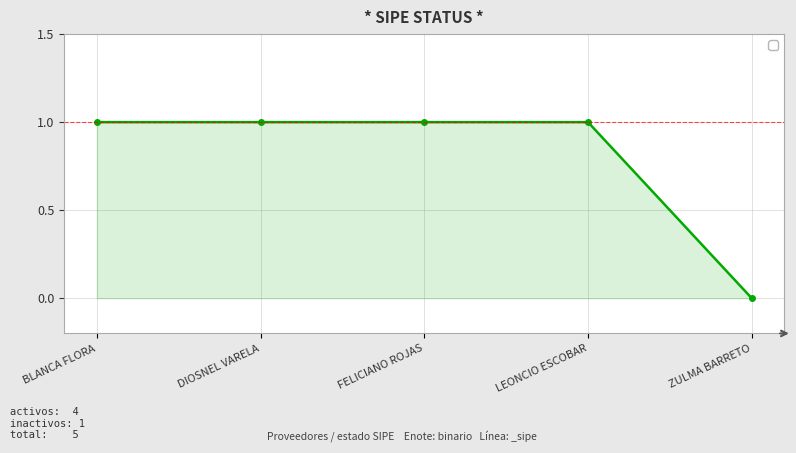

What is the average value?

1